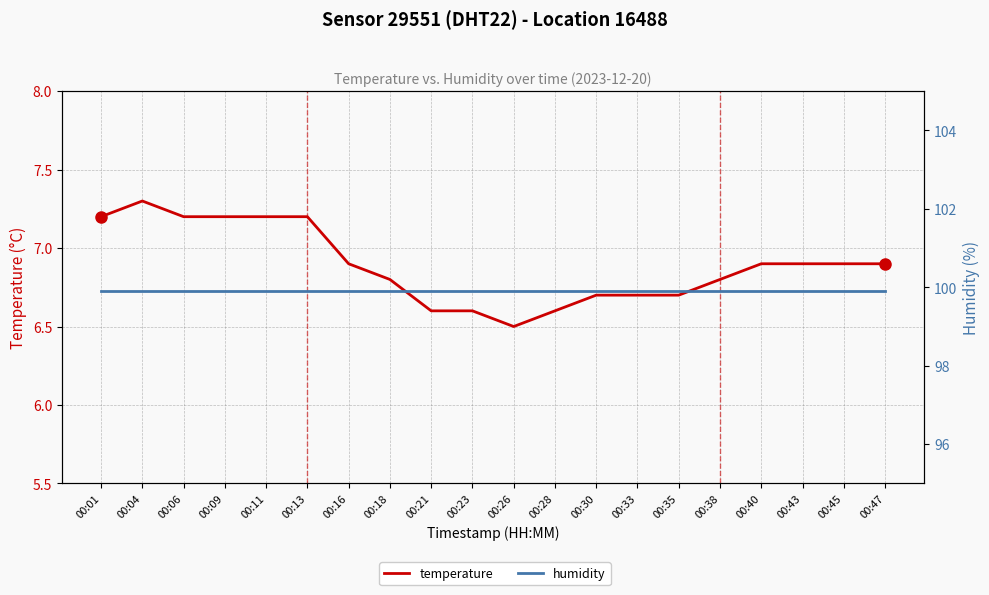

At which category is the sum across all series the highest?

00:04